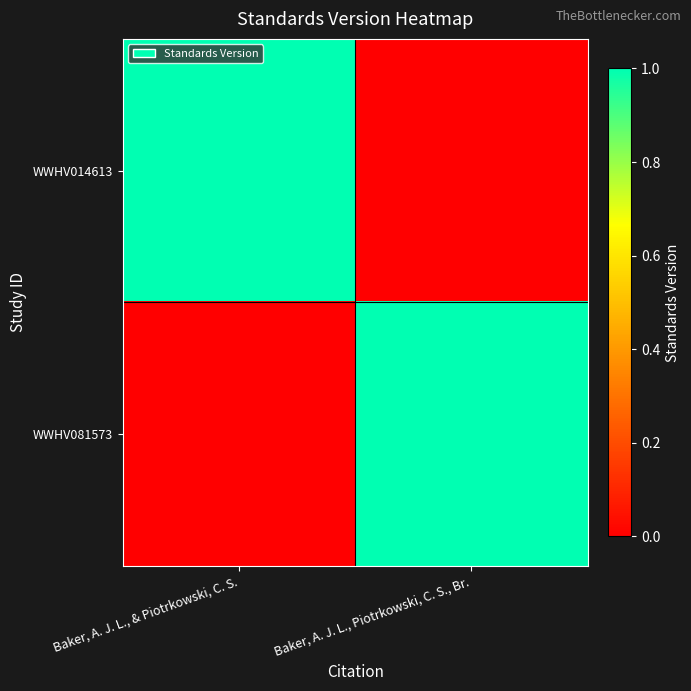

What is the maximum value shown in the chart?

1